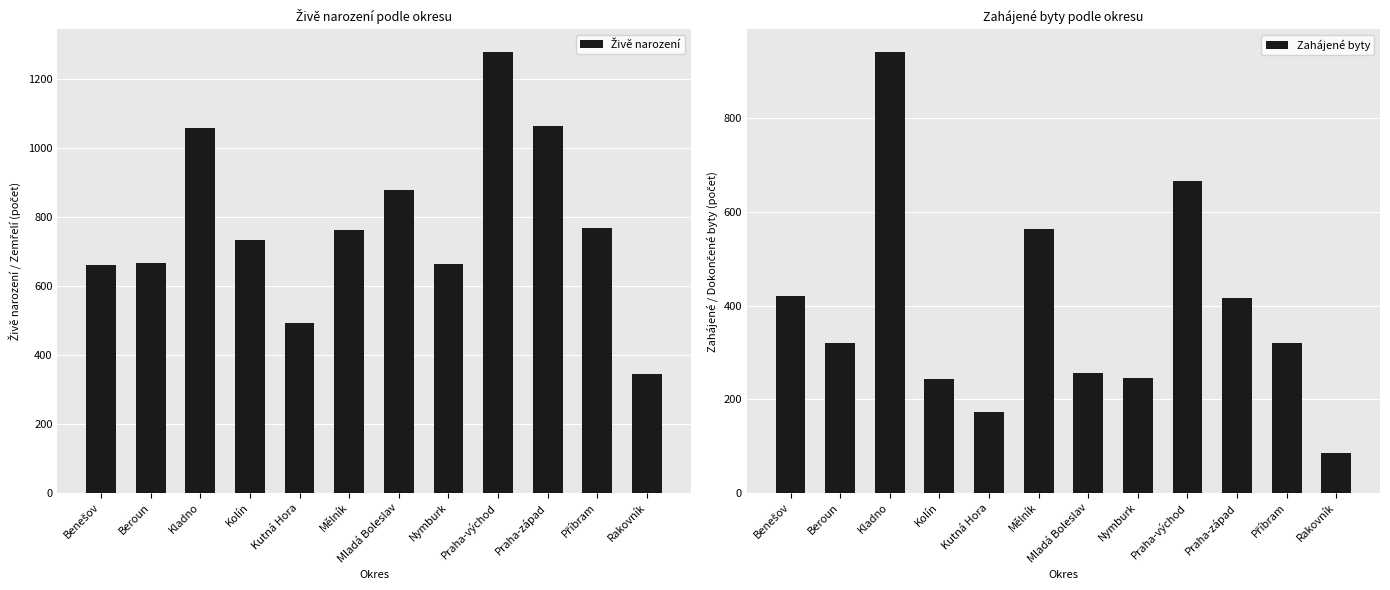

Rank the series at Nymburk from lowest to highest value.

Zahájené byty, Živě narození